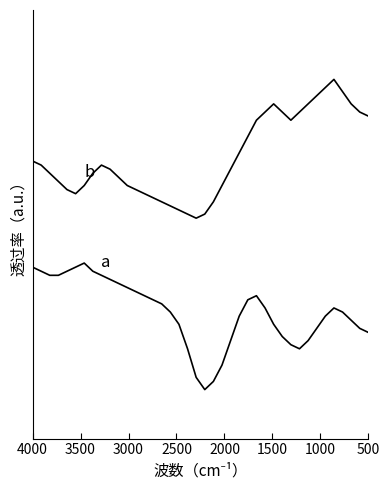

Is it true that b equals 0.7 at 500?

True